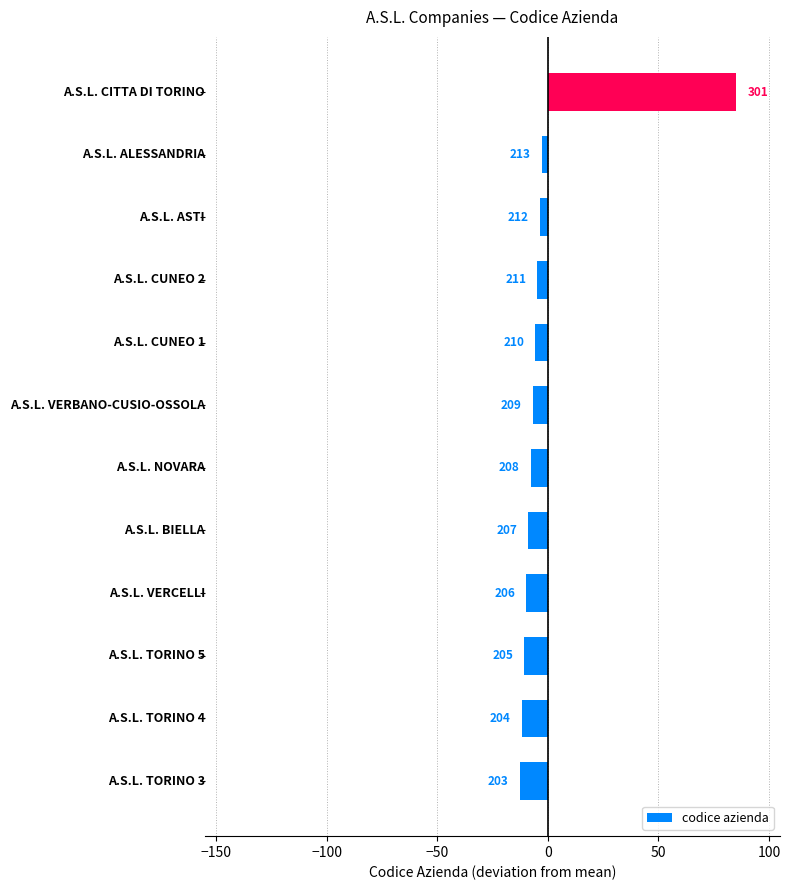

How many bars are there in total?

12